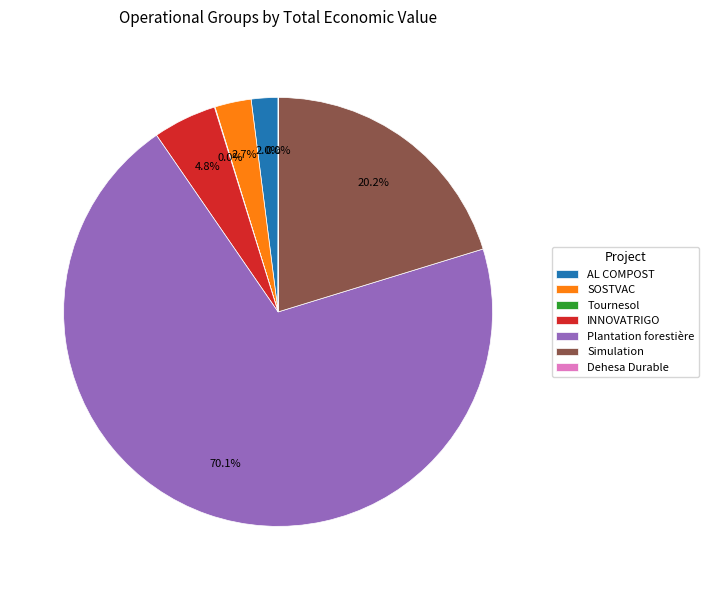

Which has a higher value, INNOVATRIGO or Simulation?

Simulation